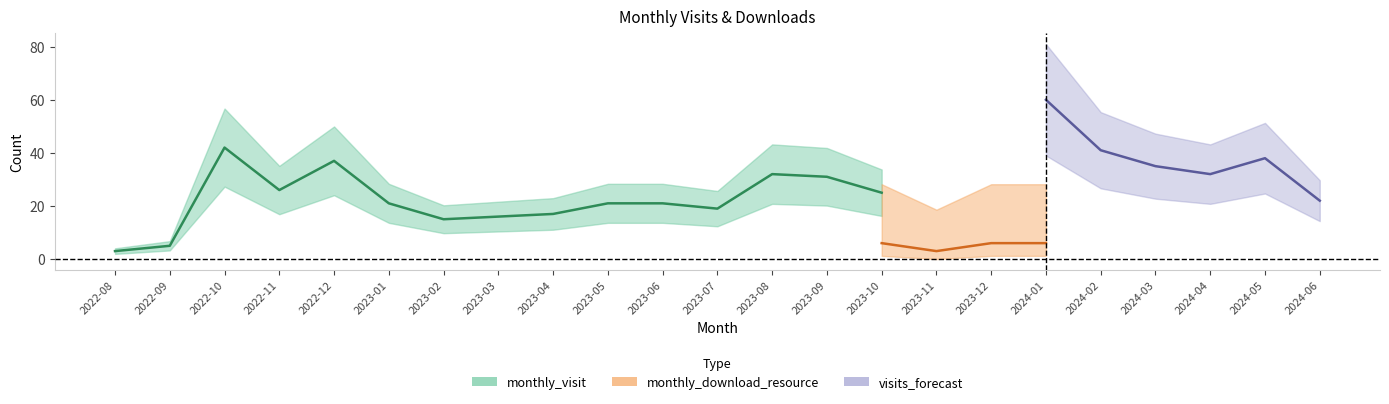

Where does the monthly_visit series first go above 25?

2022-10